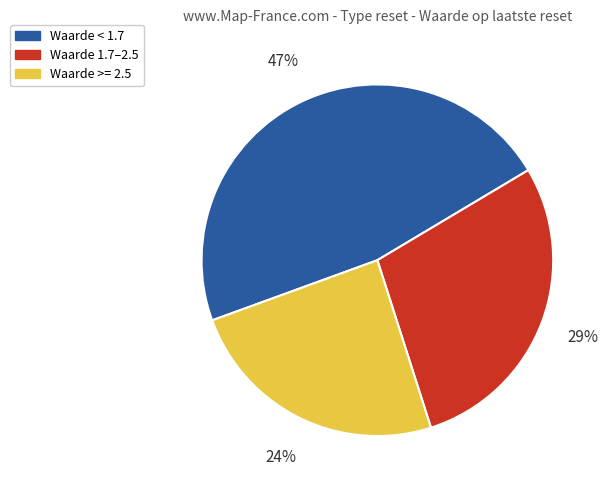

Is it true that Waarde < 1.7 is 47% of the pie?

True